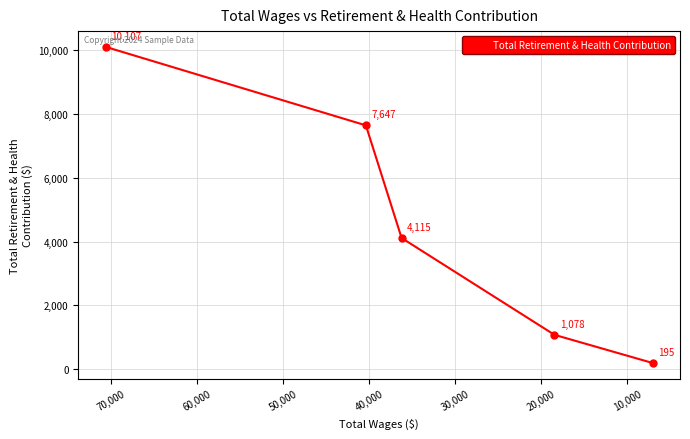

How many distinct data groups are displayed?

1